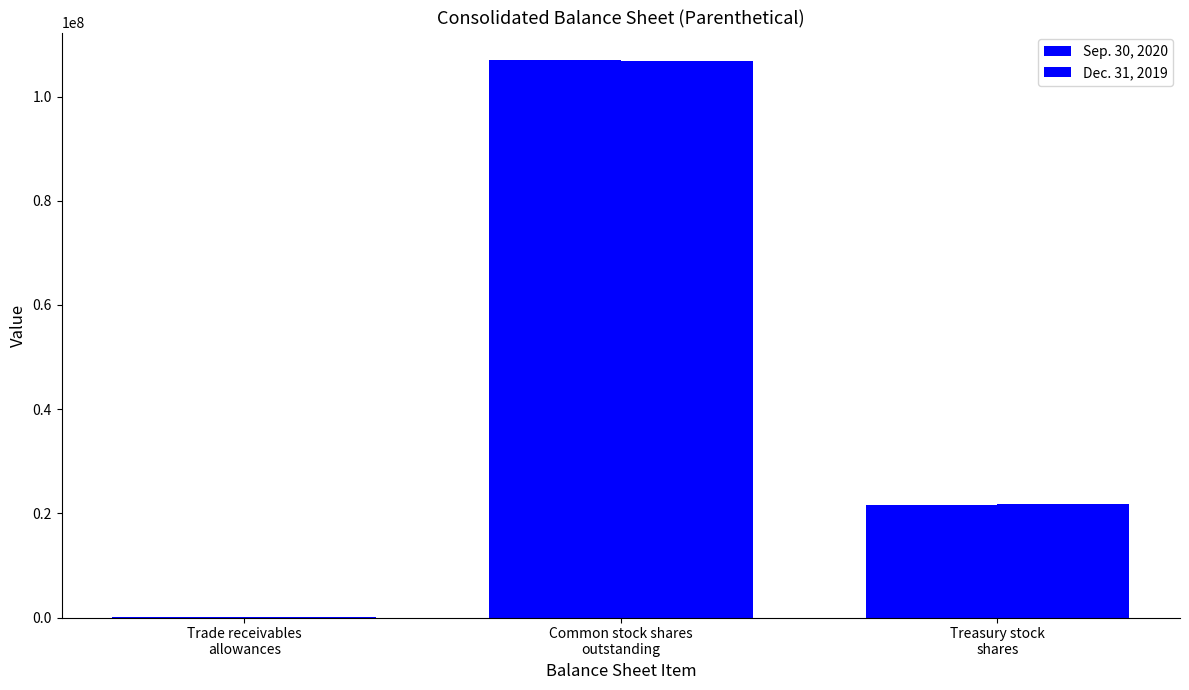

The value of Dec. 31, 2019 at Common stock shares
outstanding is 106787299. True or false?

True